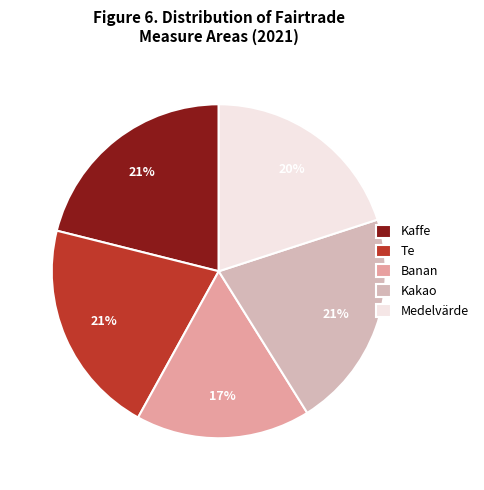

Does Banan represent more than half of the total?

No